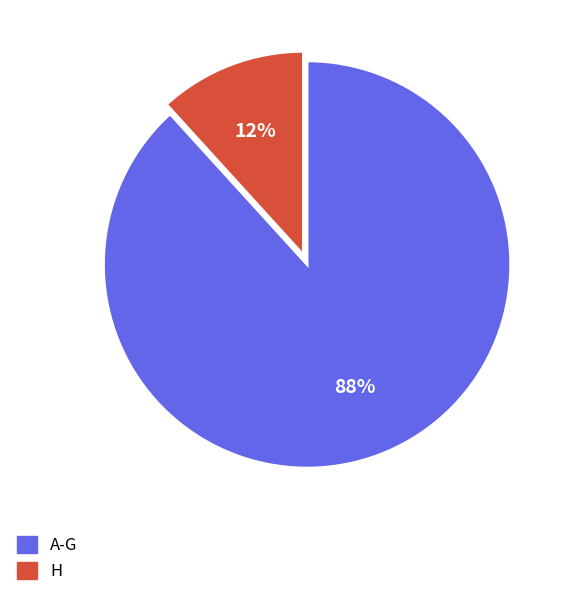

Is there a majority slice in this chart?

Yes